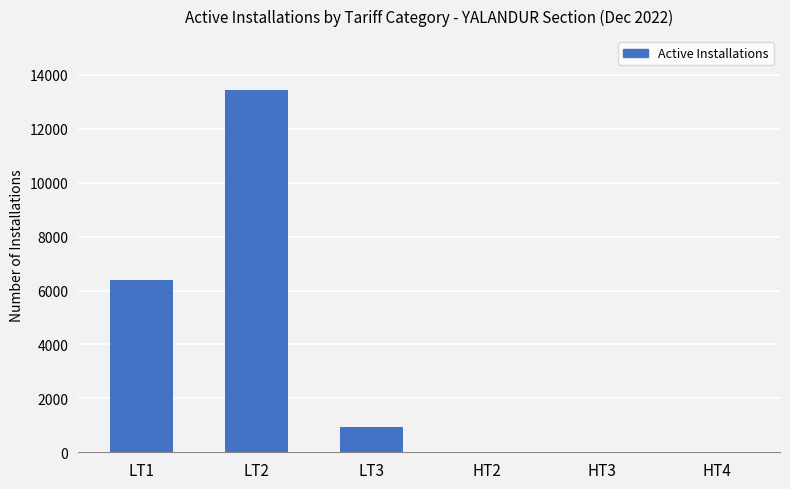

Which label corresponds to the largest value in the chart?

LT2